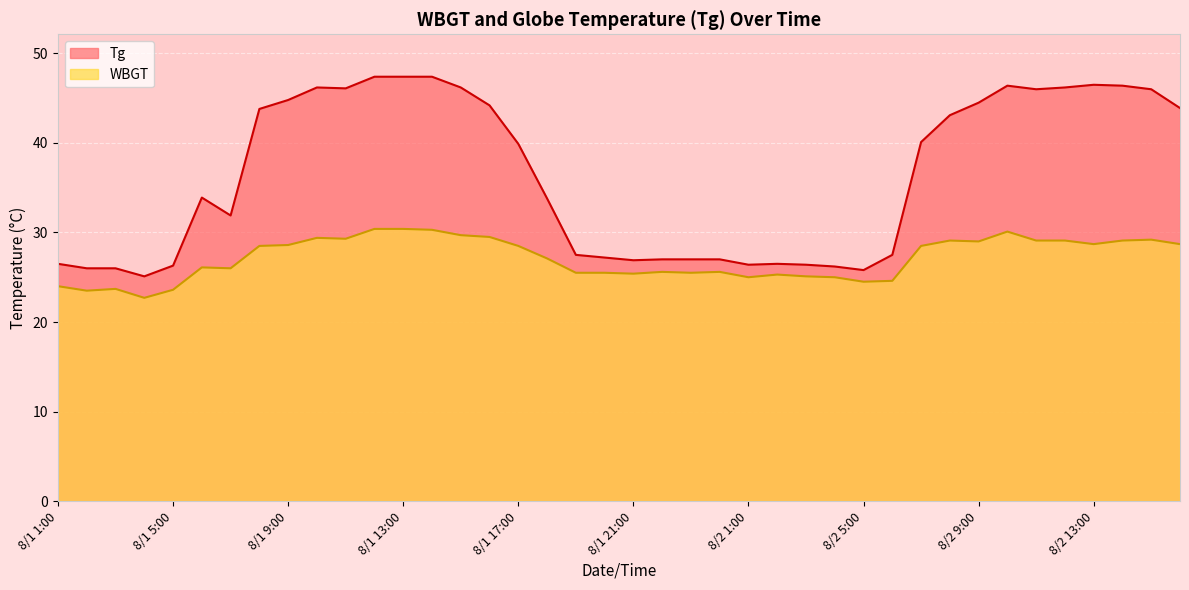

Which series has the largest range (max minus min)?

Tg